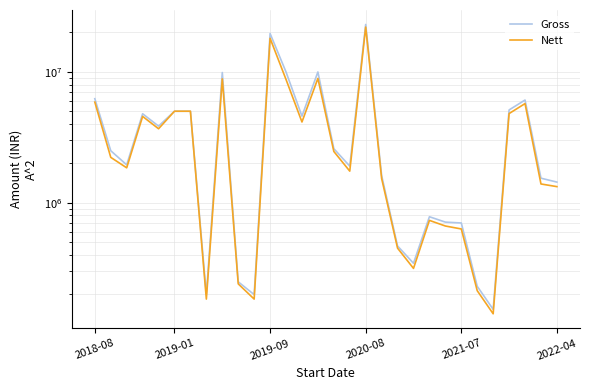

How many lines are shown in the chart?

2